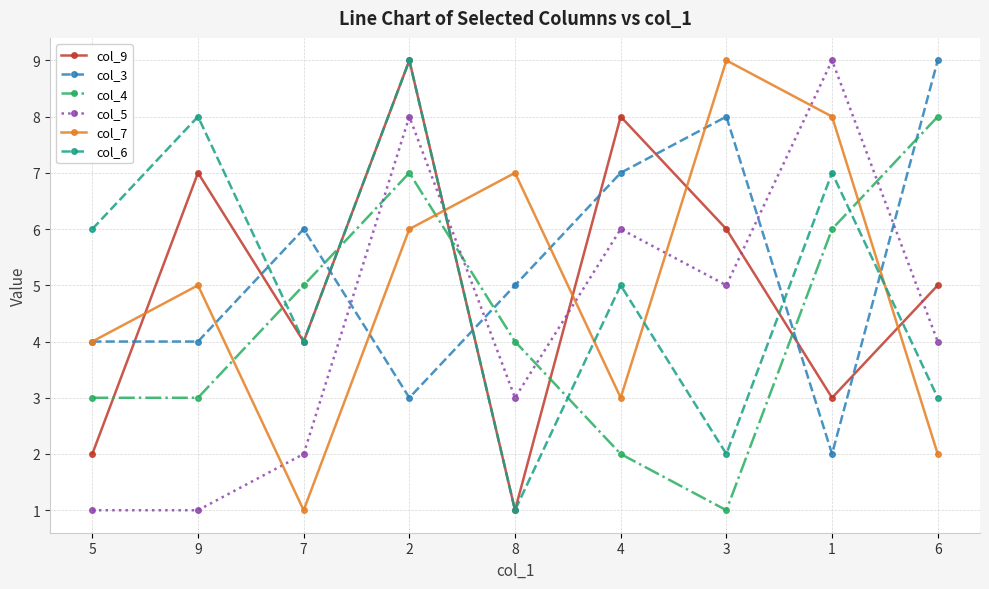

What are all the series names shown in the legend?

col_9, col_3, col_4, col_5, col_7, col_6